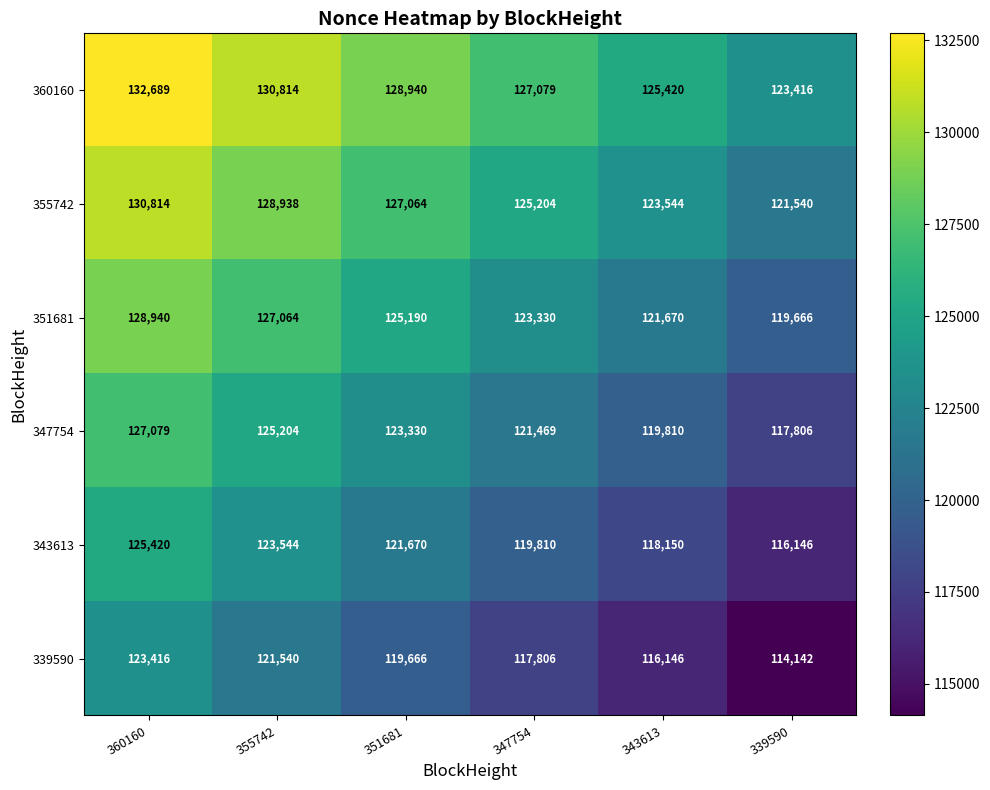

What is the smallest value displayed?

114142